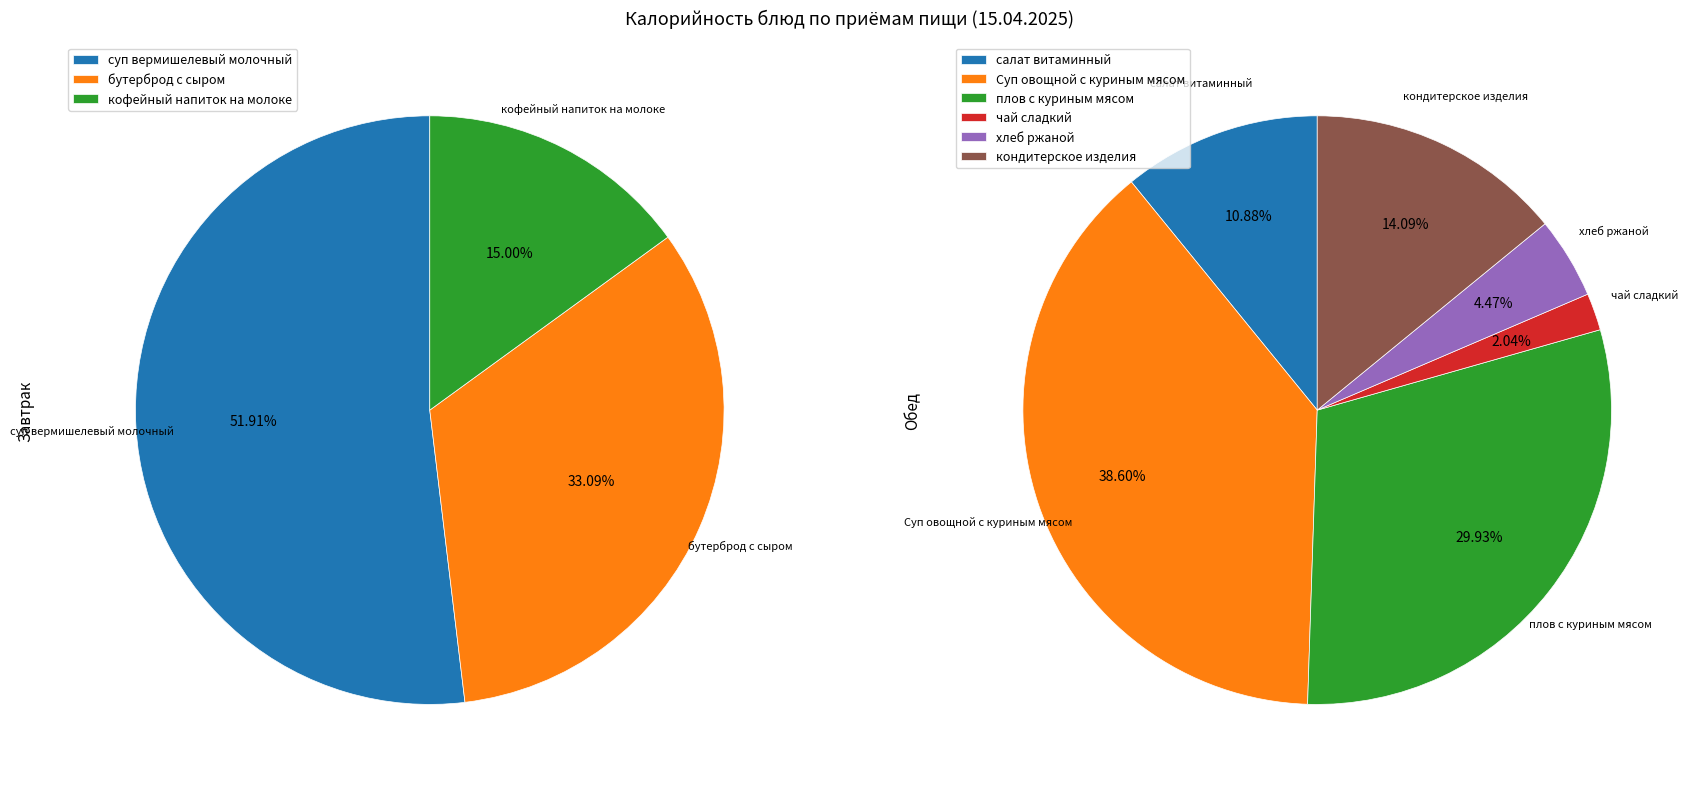

Between кофейный напиток на молоке and бутерброд с сыром, which is larger?

бутерброд с сыром